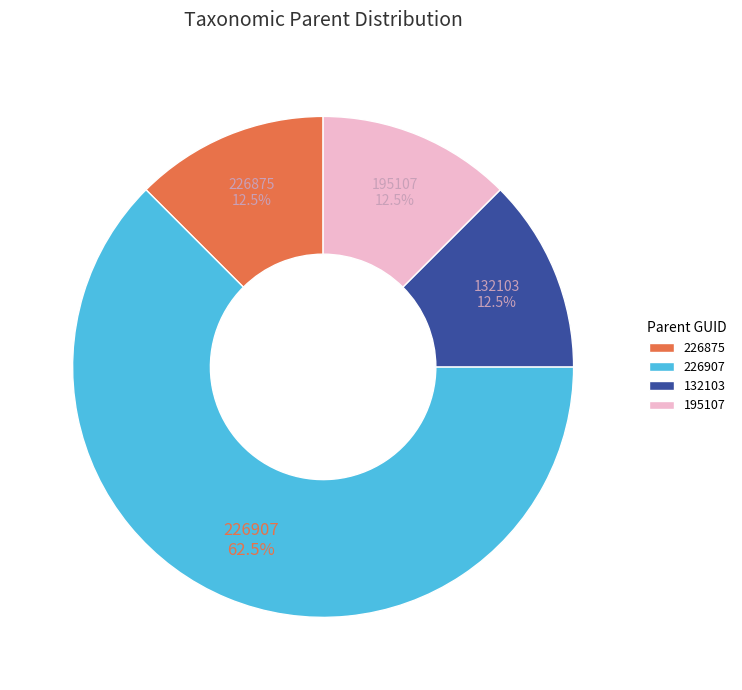

What is the total percentage of 195107 and 132103?

25.0%